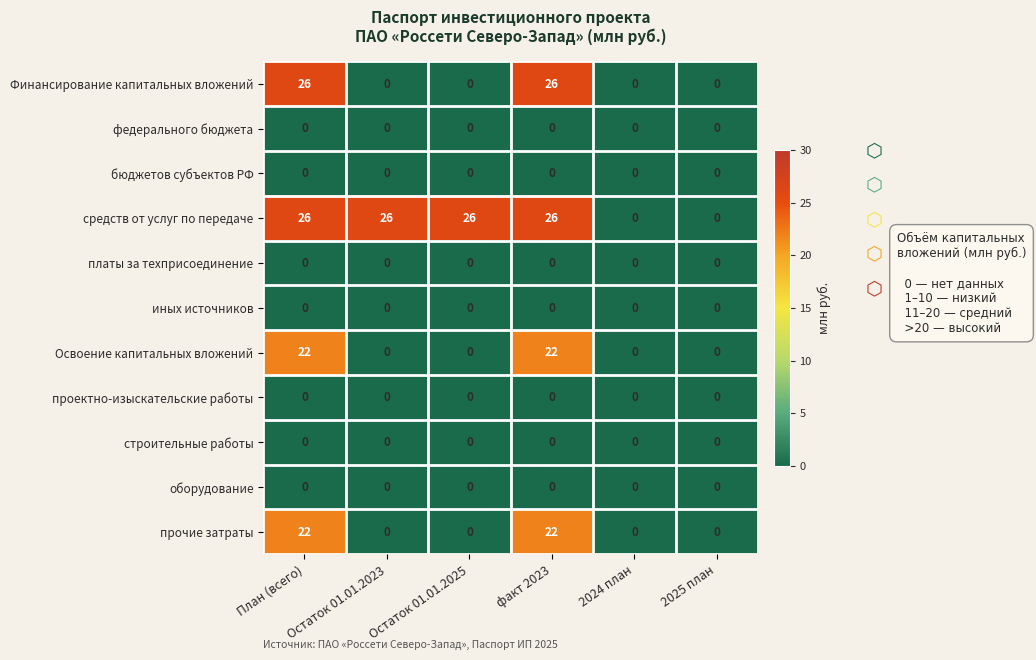

What is the spread (max minus min) of values at Остаток 01.01.2025?

26